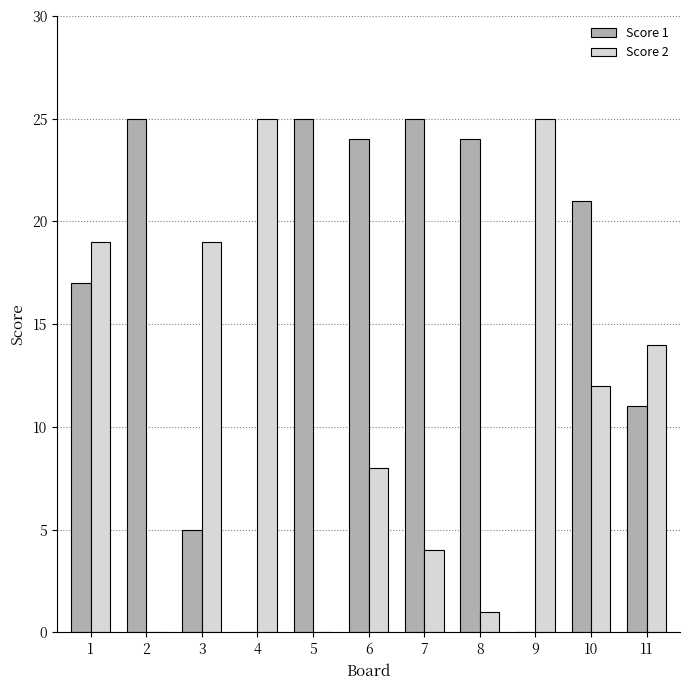

Is it true that Score 1 equals 25 at 5?

True